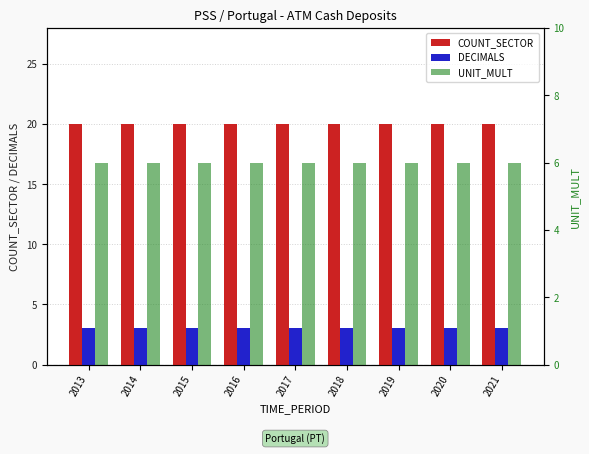

What is the maximum value for COUNT_SECTOR?

20